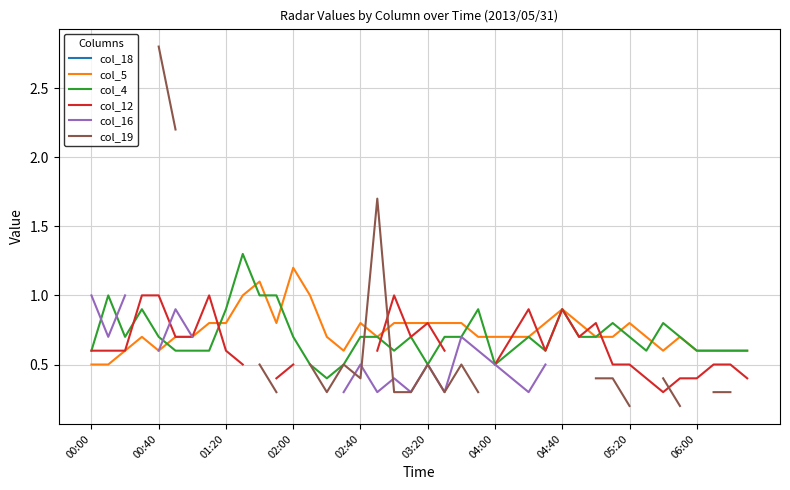

How many intersections are there between col_19 and col_12?

2